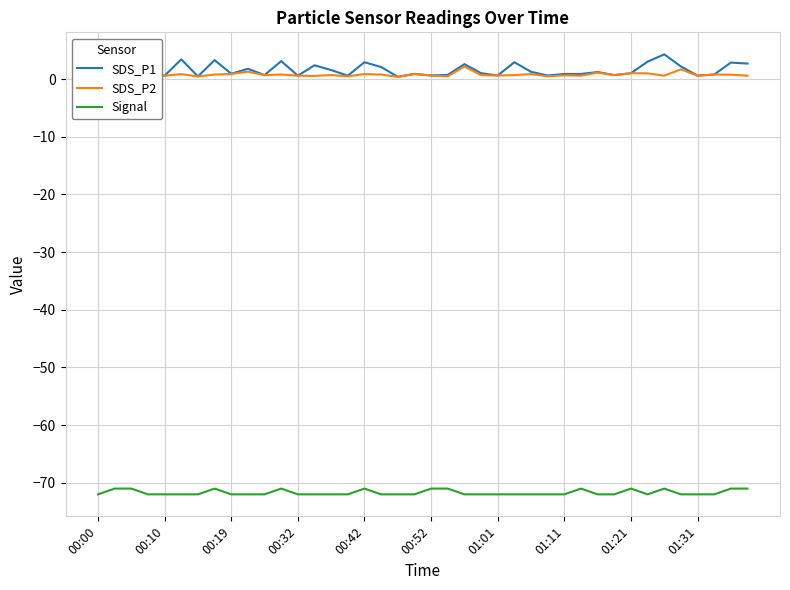

Which series has the widest spread of values?

SDS_P1